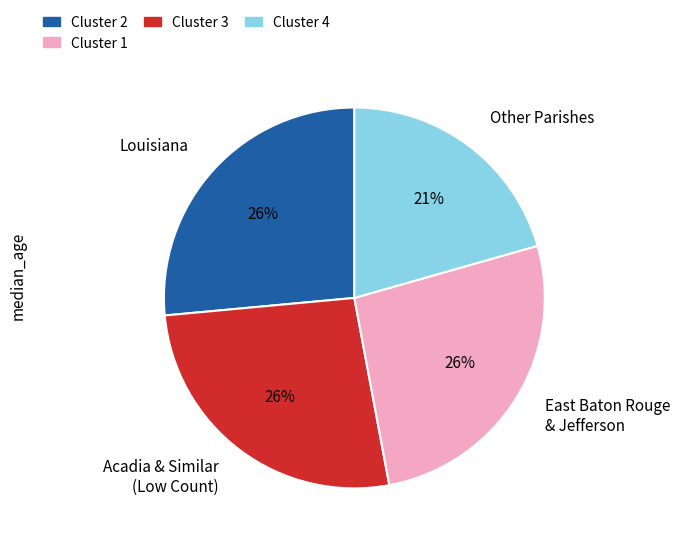

What is the smallest slice in the pie chart?

Other Parishes